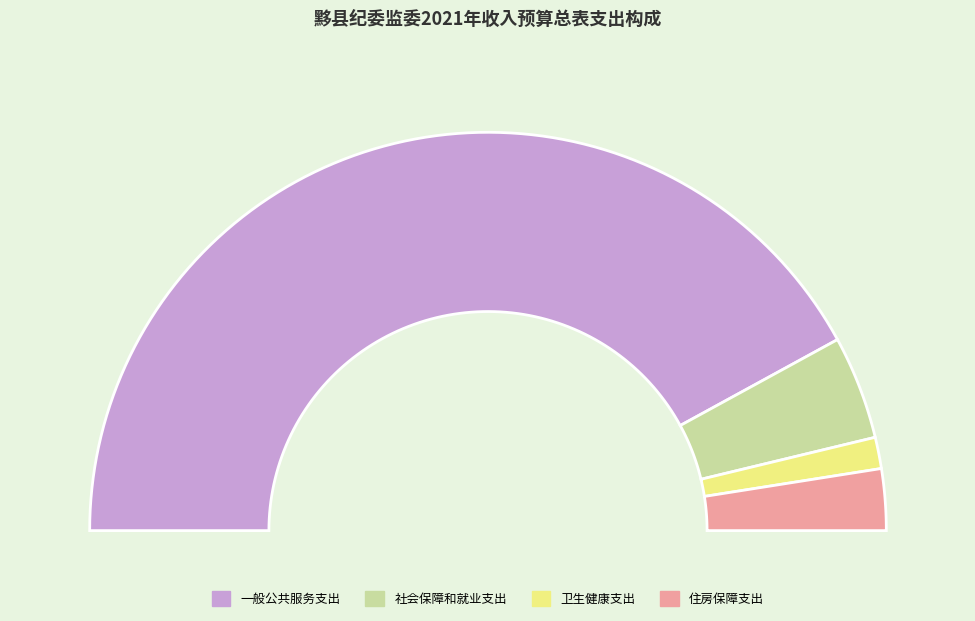

How much of the chart is everything except 住房保障支出?

95.0%